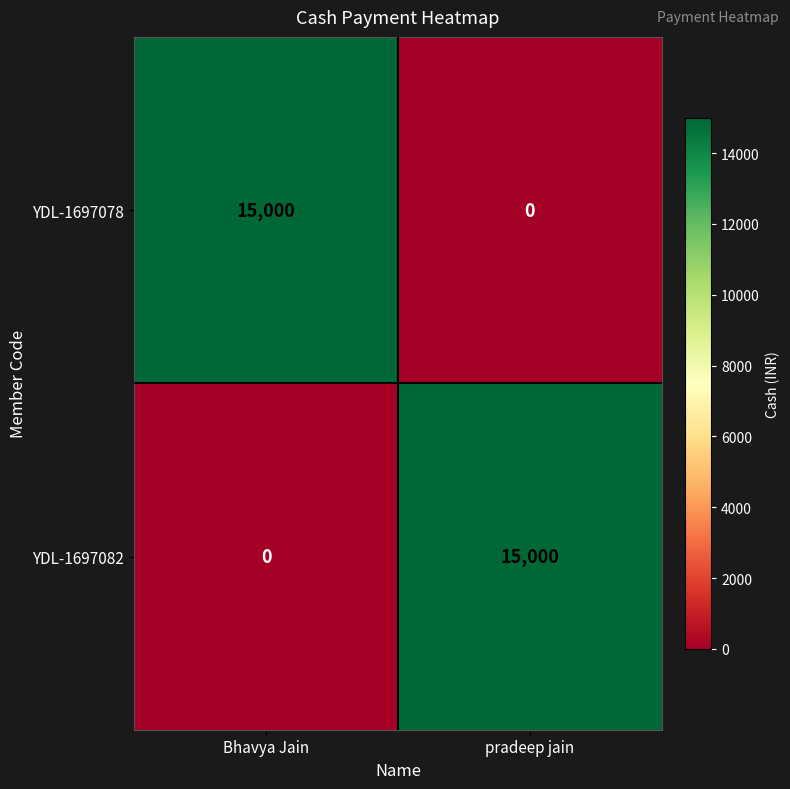

Rank the series at pradeep jain from lowest to highest value.

YDL-1697078, YDL-1697082